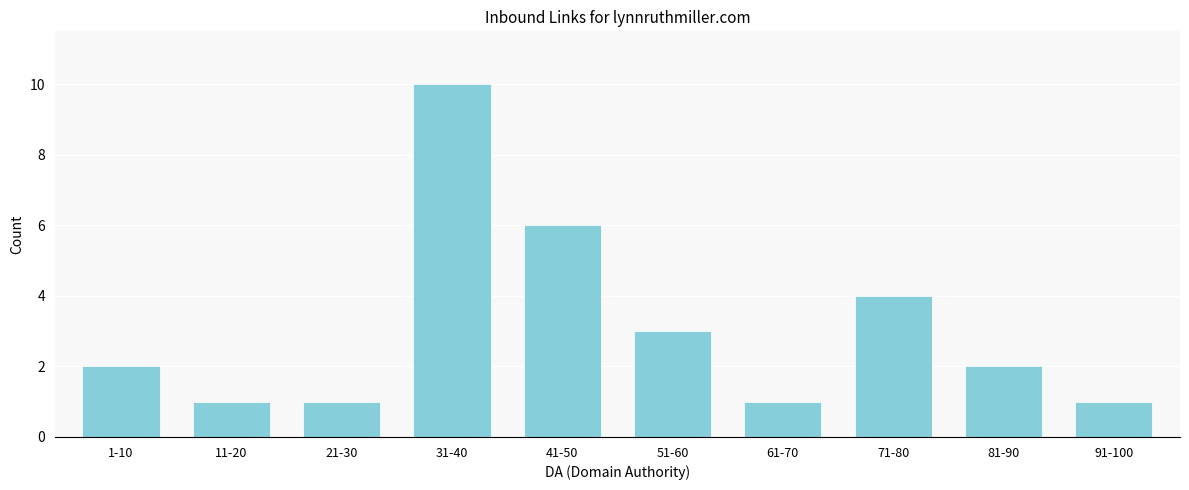

Reading right to left, transcribe all the data shown in this chart.

91-100=1	81-90=2	71-80=4	61-70=1	51-60=3	41-50=6	31-40=10	21-30=1	11-20=1	1-10=2